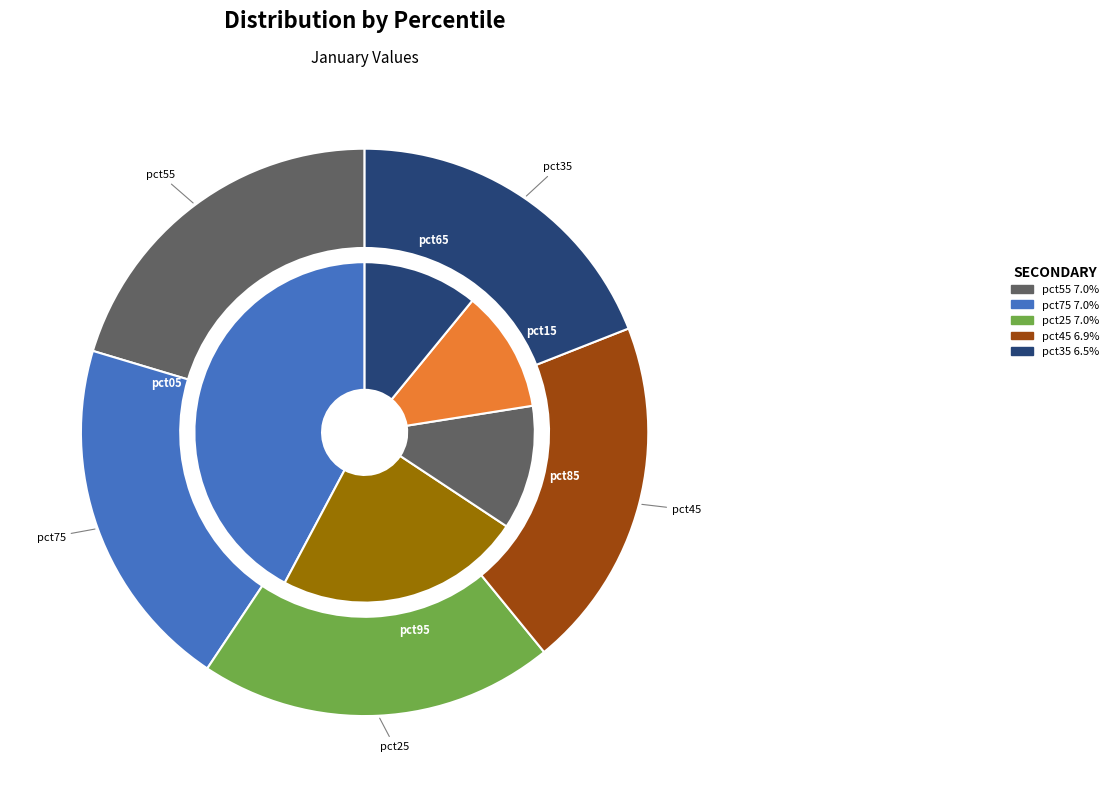

To the nearest percent, what is the combined percentage of pct35 and pct55?

14%